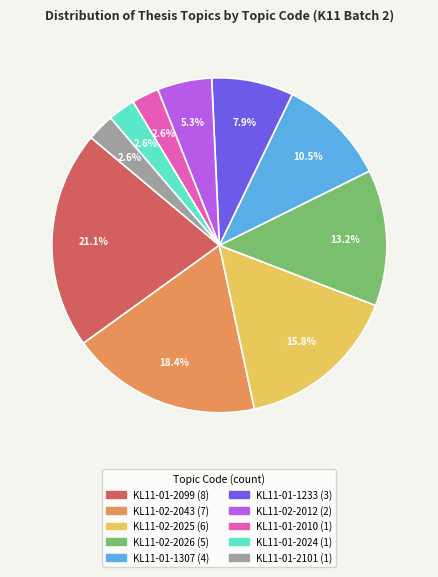

Does KL11-02-2043 represent more than half of the total?

No